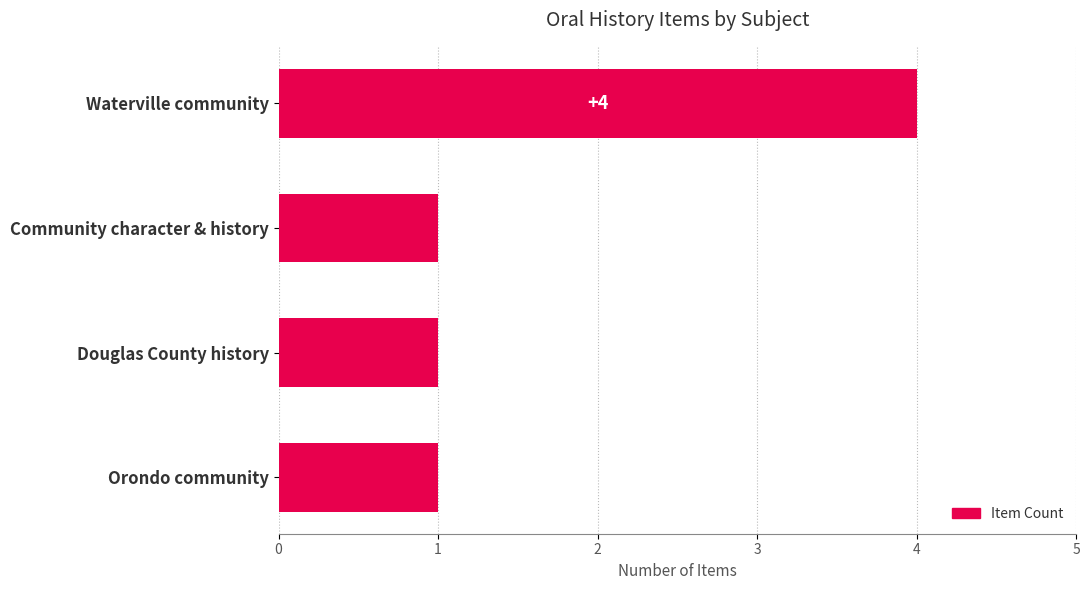

How many values are between 1 and 4?

4